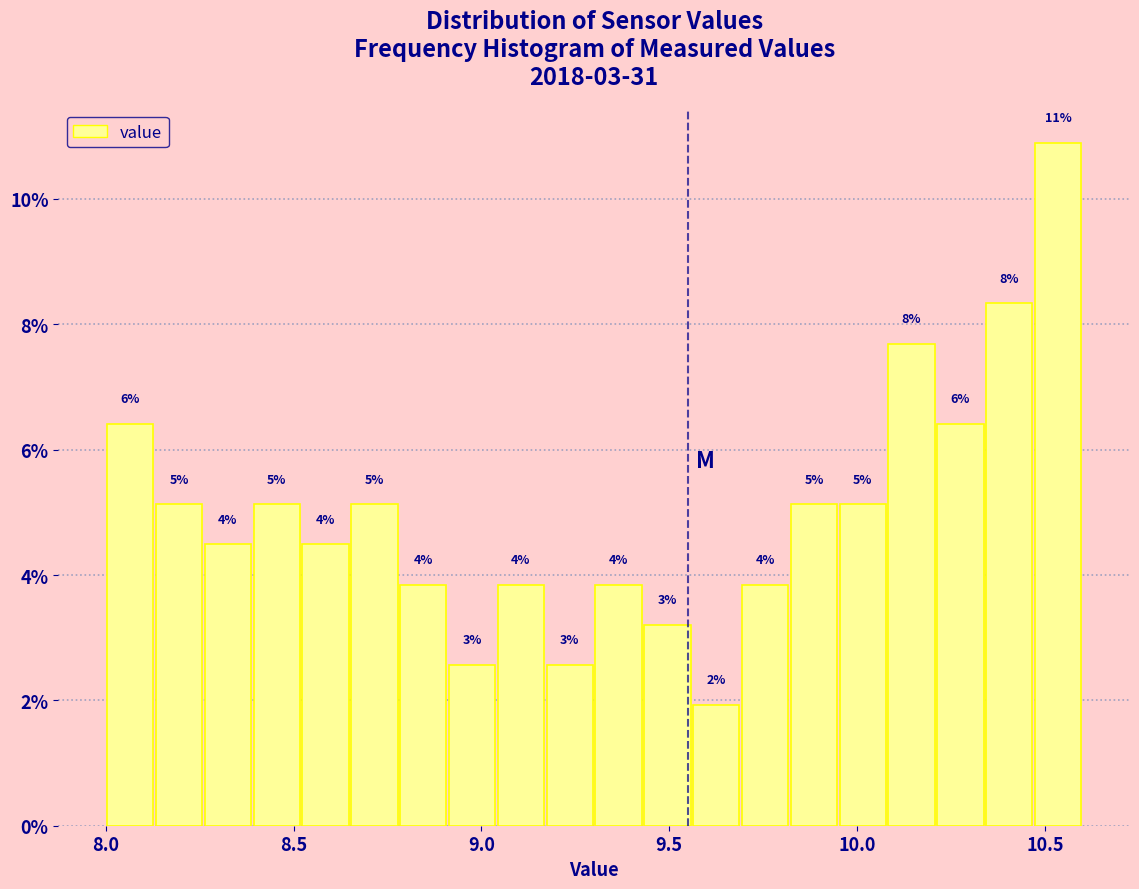

Read against the x-axis, roughly where is the centre of the tallest bar?

10.55